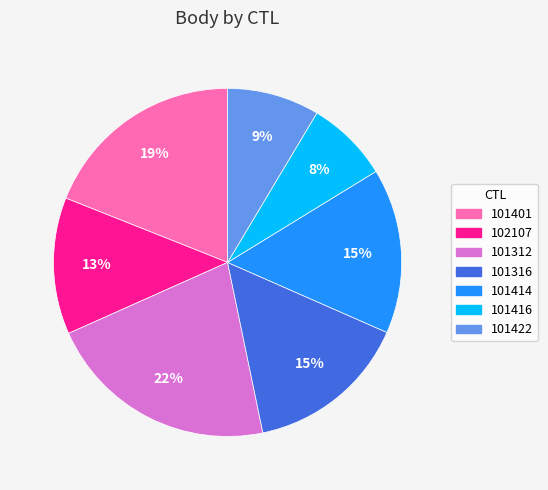

Combined, do 101414 and 101416 account for over 50%?

No